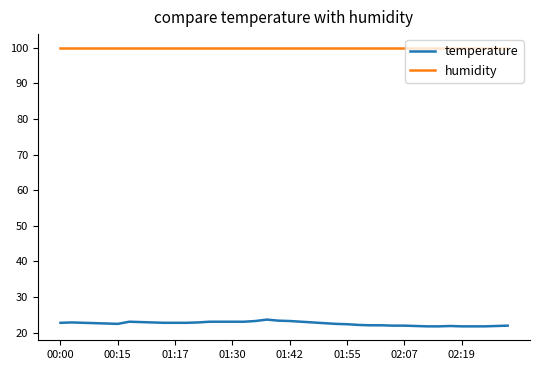

What is the minimum value shown in the chart?

21.8